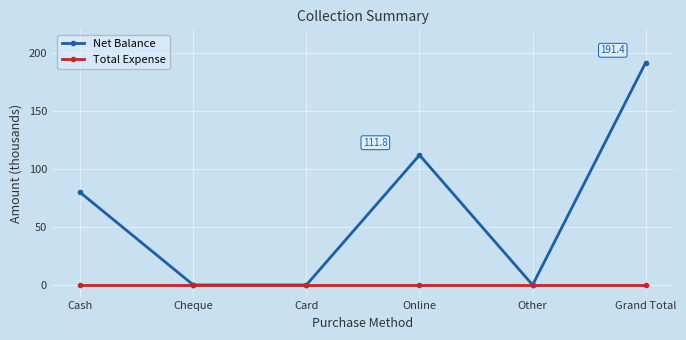

The Net Balance series shows 0.0 at Cheque. True or false?

True